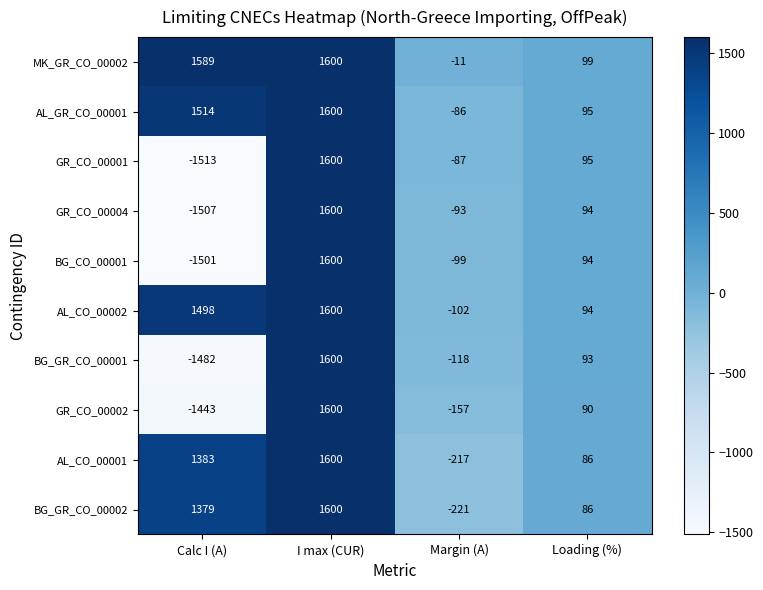

How many values in BG_GR_CO_00002 are above zero?

3